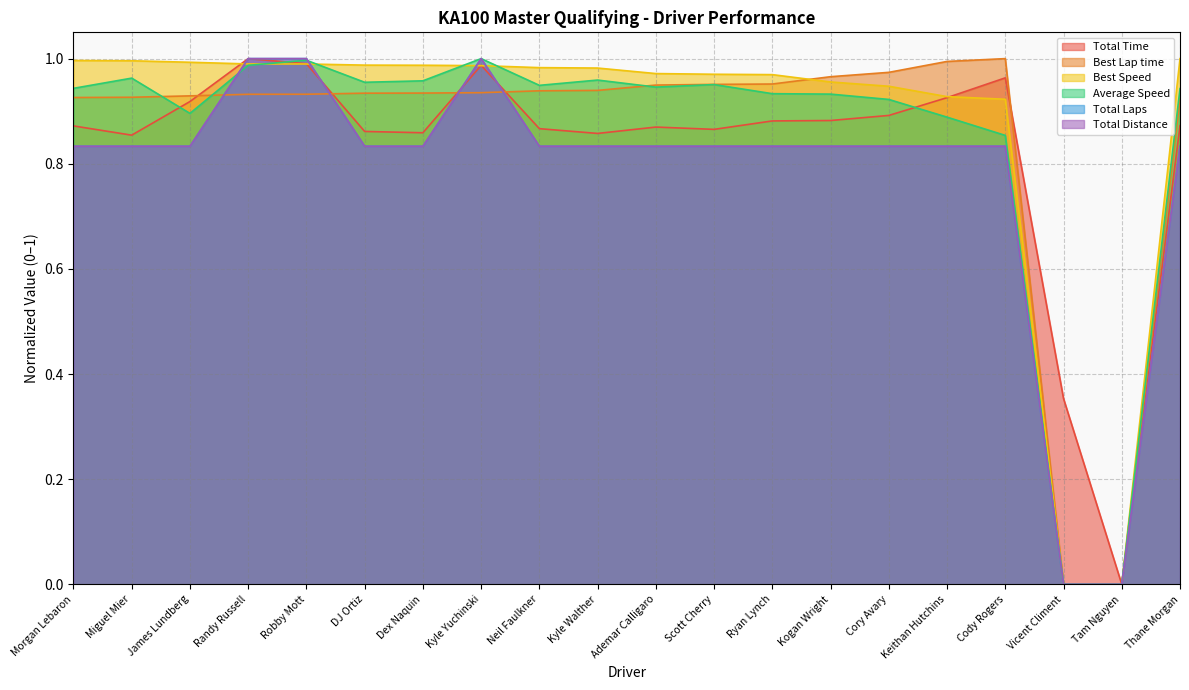

Does the chart display data point markers on the line(s)?

No